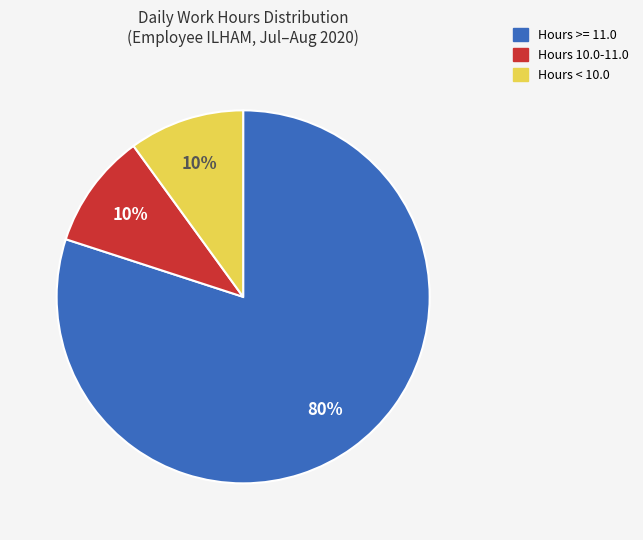

Count the number of slices in the pie.

3